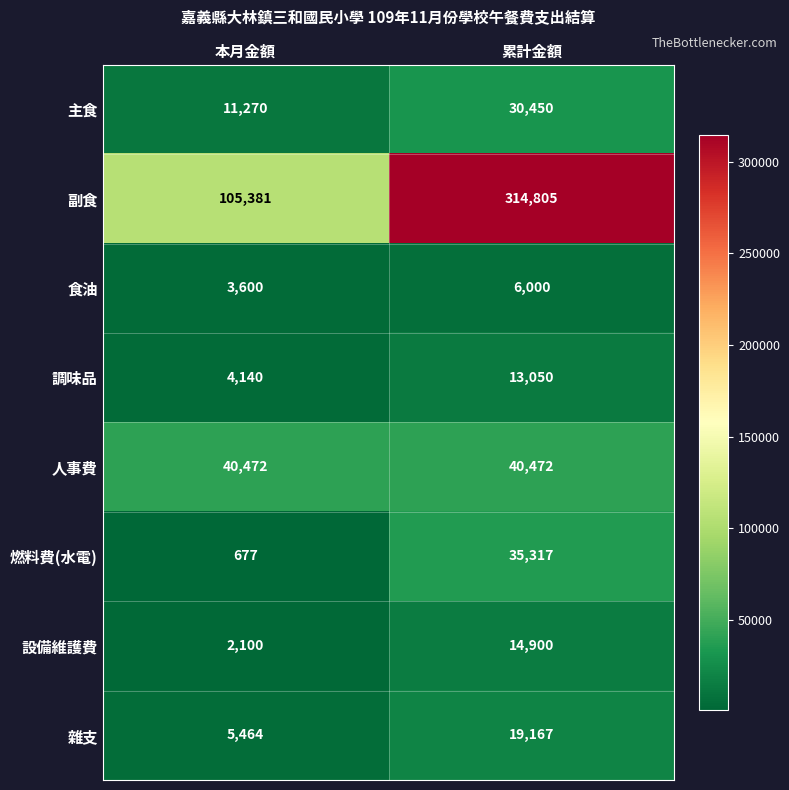

What value does the 副食 series have at 累計金額, to the nearest 100?

314800